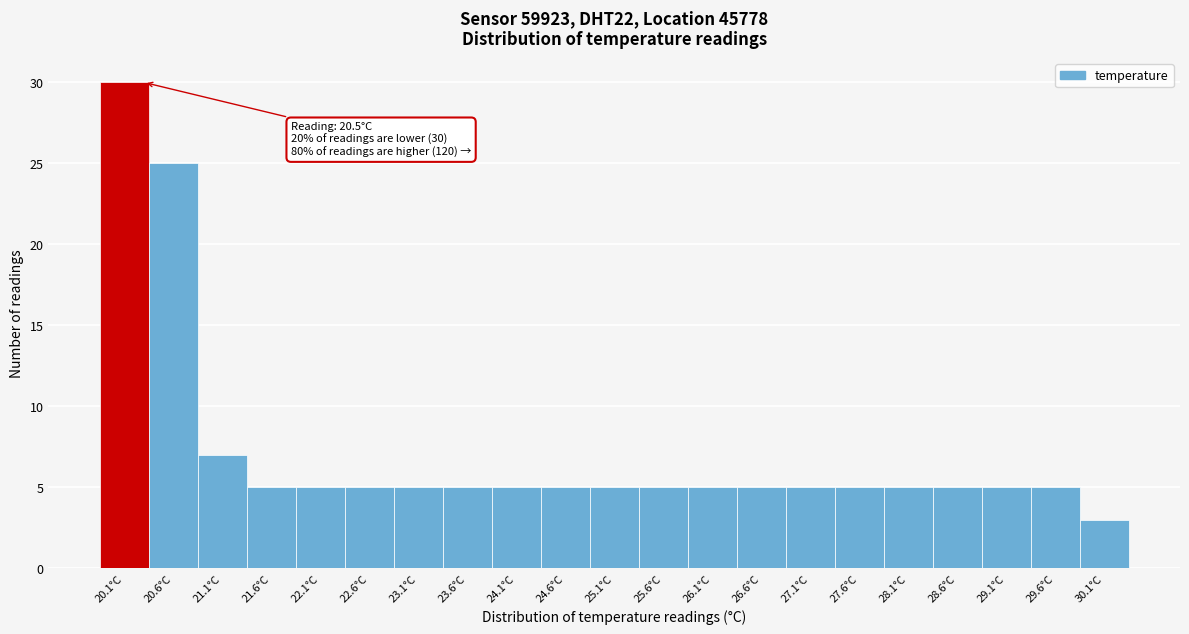

Reading left to right, extract all data points from this chart.

30	25	7	5	5	5	5	5	5	5	5	5	5	5	5	5	5	5	5	5	3